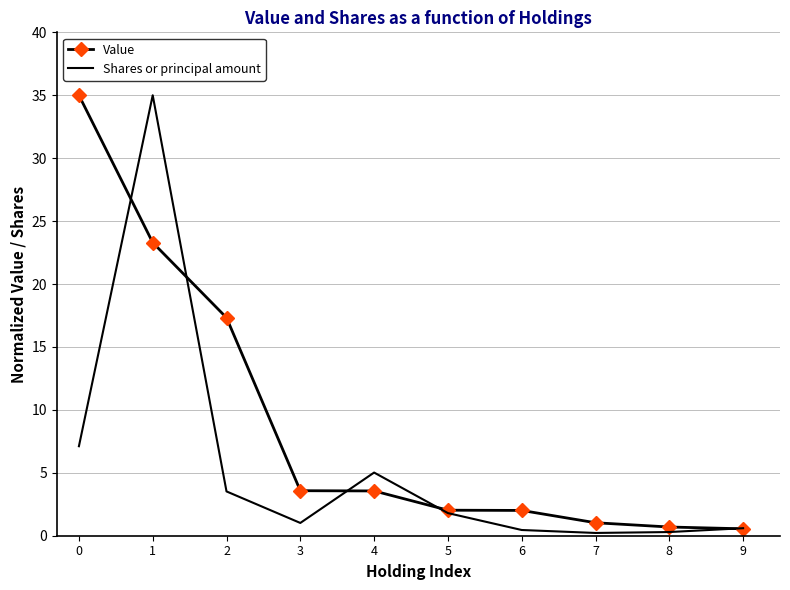

Rank the series by their average value, from highest to lowest.

Value, Shares or principal amount